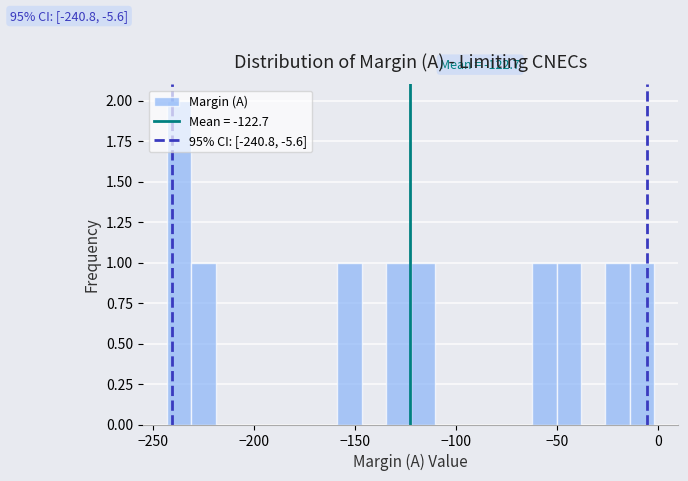

Around what value on the x-axis is the tallest bar? Give the approximate position of its centre, as read against the axis.

-235